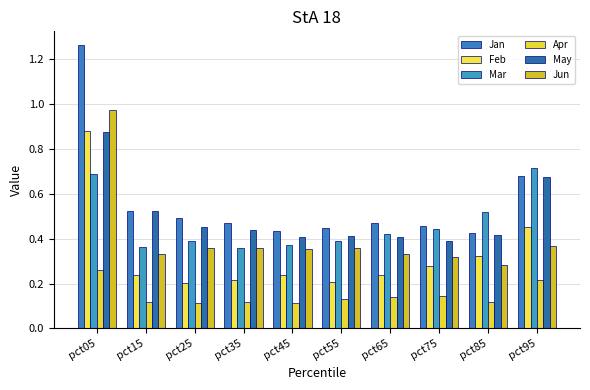

What is the value of the Jan bar at the 4th from the left?

0.5